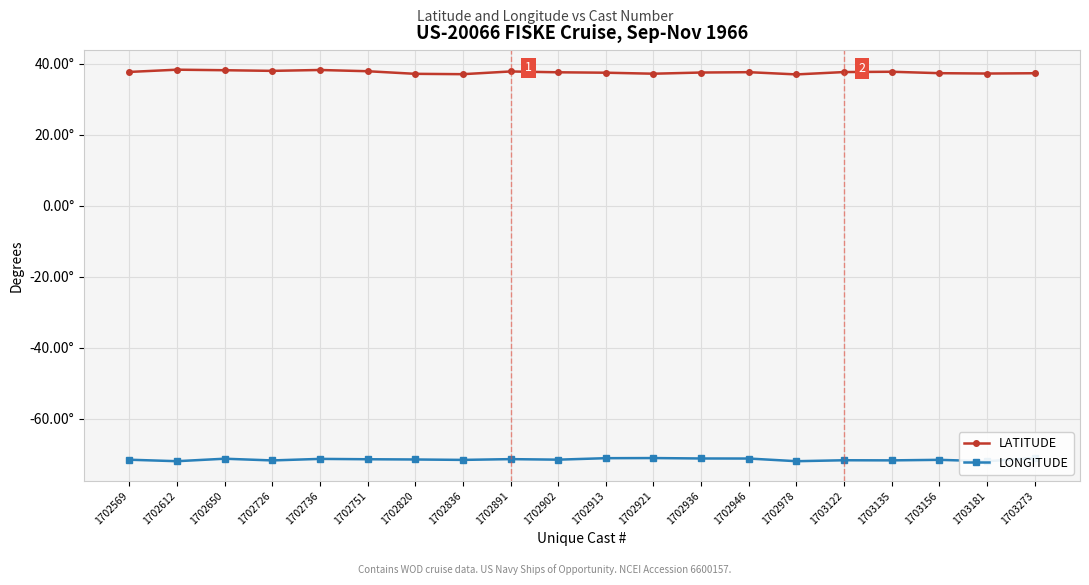

Reading left to right, what are all the values shown in this chart?

LATITUDE: 37.8	38.4	38.2	38.0	38.3	38.0	37.2	37.1	37.9	37.6	37.5	37.2	37.6	37.7	37.0	37.7	37.8	37.4	37.3	37.4
LONGITUDE: -71.5	-71.9	-71.2	-71.7	-71.3	-71.4	-71.4	-71.5	-71.3	-71.5	-71.1	-71.0	-71.2	-71.2	-71.9	-71.7	-71.7	-71.5	-71.9	-71.0